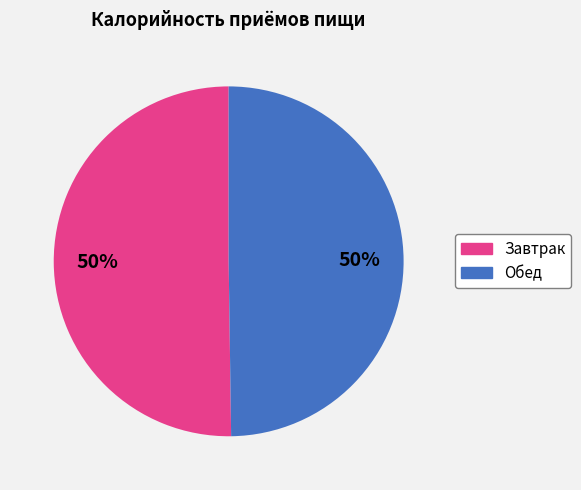

Approximately how many times larger is the value at Обед compared to Завтрак?

1.0